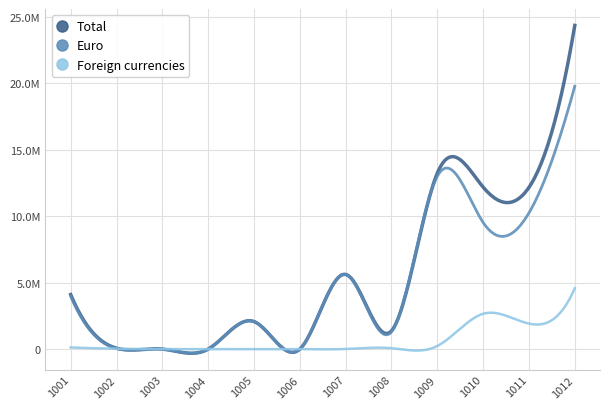

True or false: Total and Foreign currencies intersect in this chart.

True